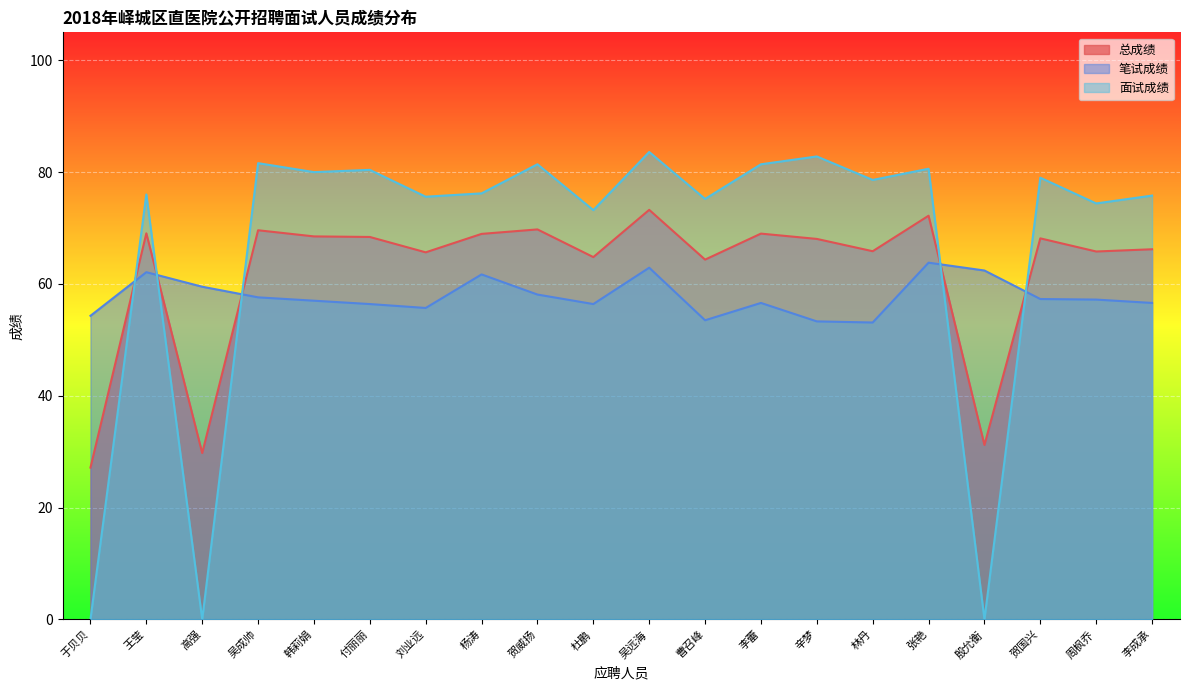

Between 李成承 and 贺国兴, which is larger?

贺国兴